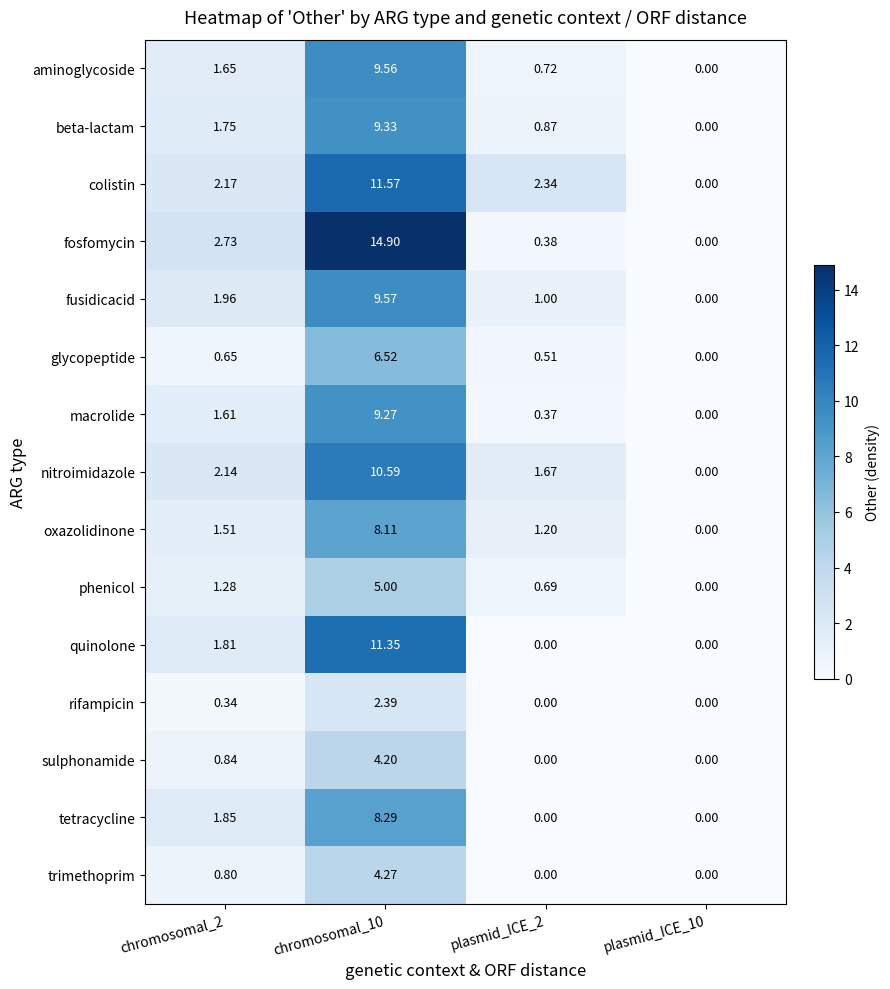

Which series changed the most between chromosomal_2 and plasmid_ICE_10?

fosfomycin